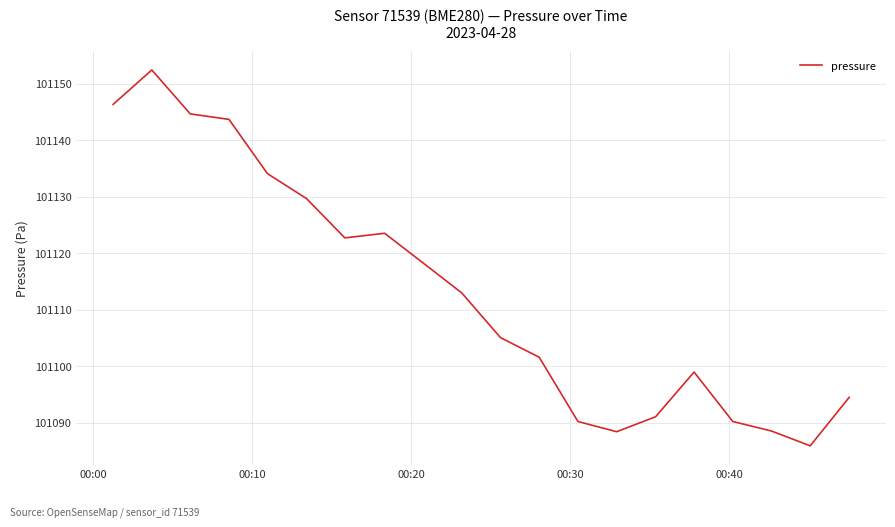

What is the maximum value shown in the chart?

101152.4